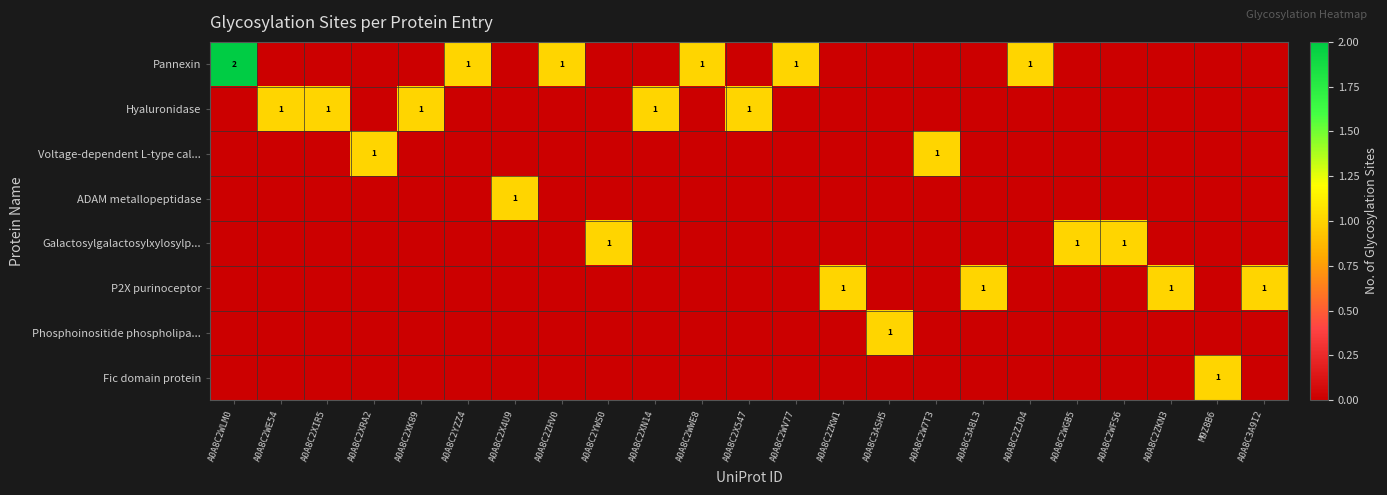

At which category is the sum across all series the highest?

A0A8C2WLM0